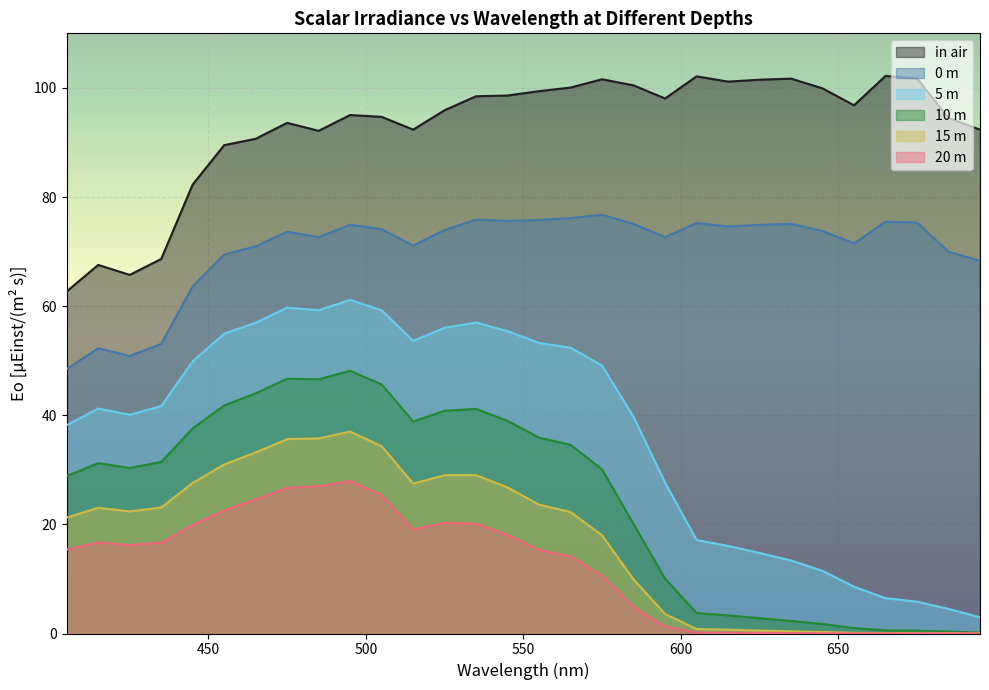

How many data points in 0 m are above 73?

17